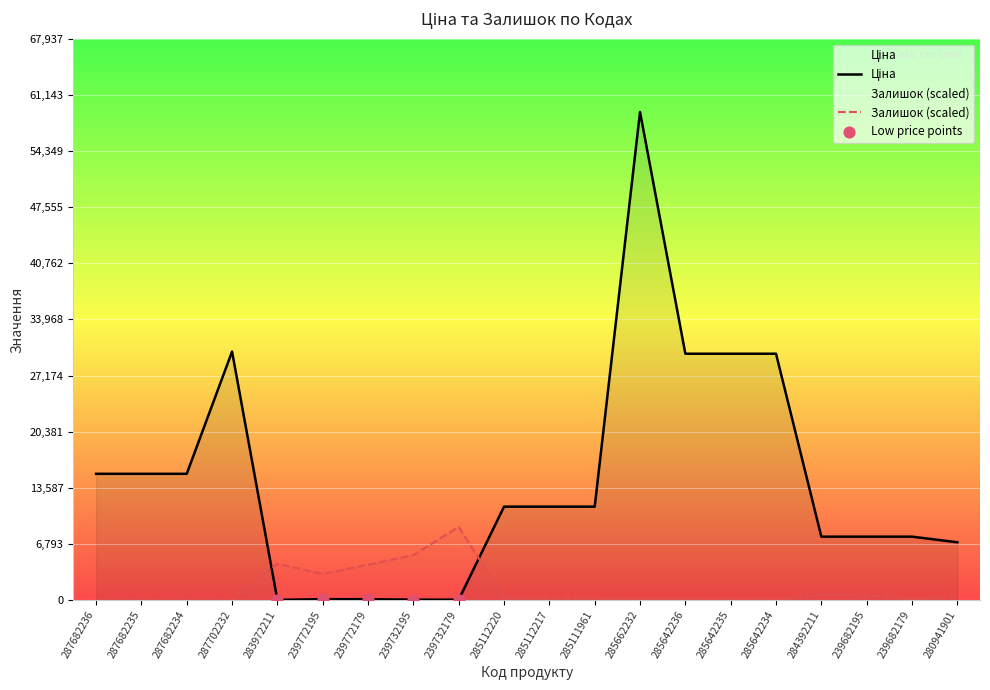

Which series reaches the maximum Y coordinate?

Ціна